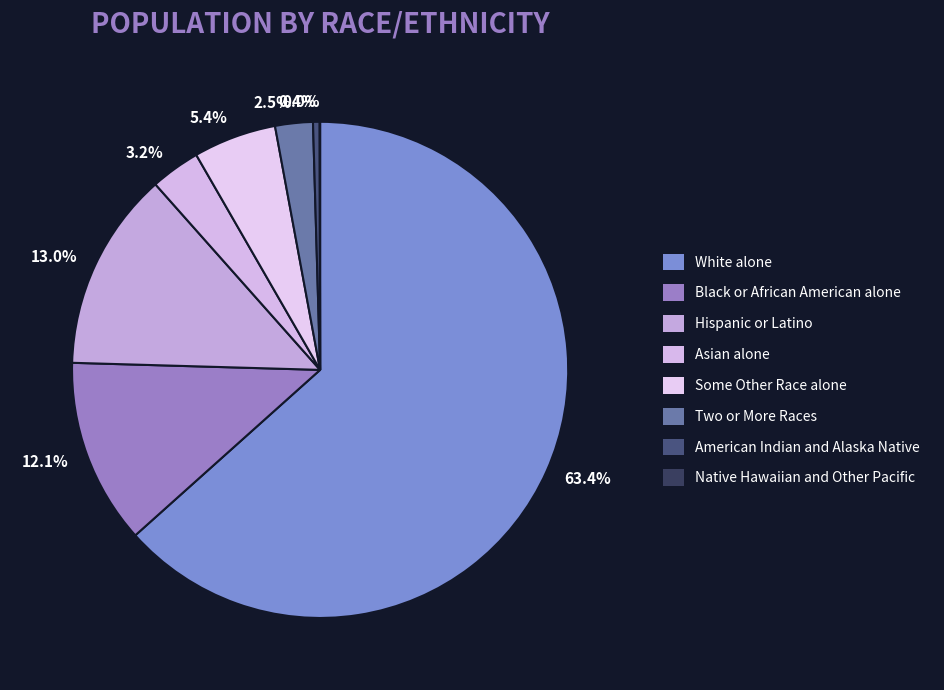

Which slice is the smallest?

Native Hawaiian and Other Pacific